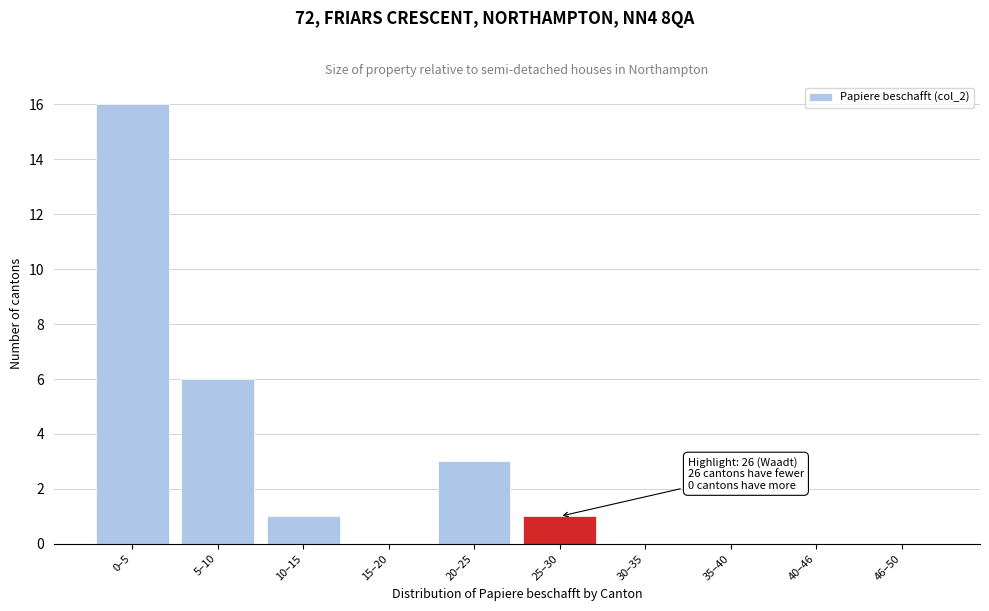

Reading left to right, list all the values displayed in this chart.

0–5=16	5–10=6	10–15=1	15–20=0	20–25=3	25–30=1	30–35=0	35–40=0	40–46=0	46–50=0